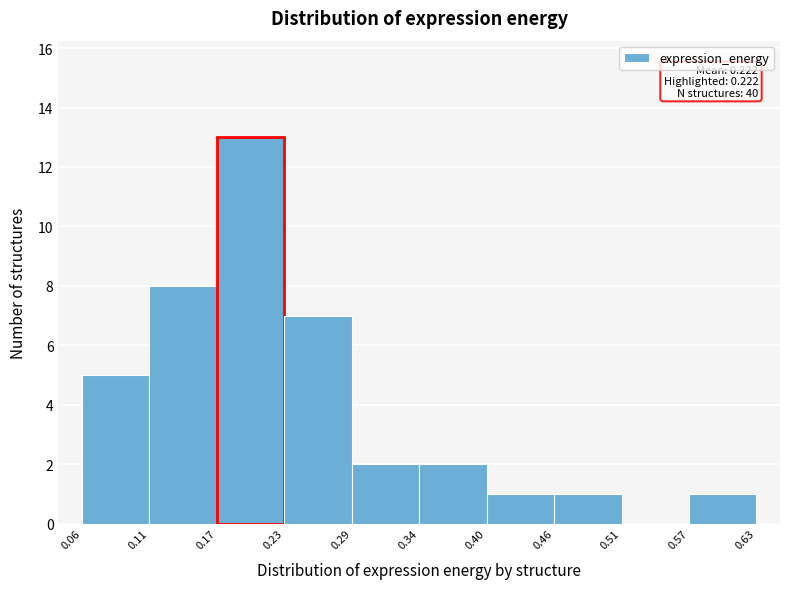

Which range on the x-axis has the tallest bar?

0.17 to 0.23